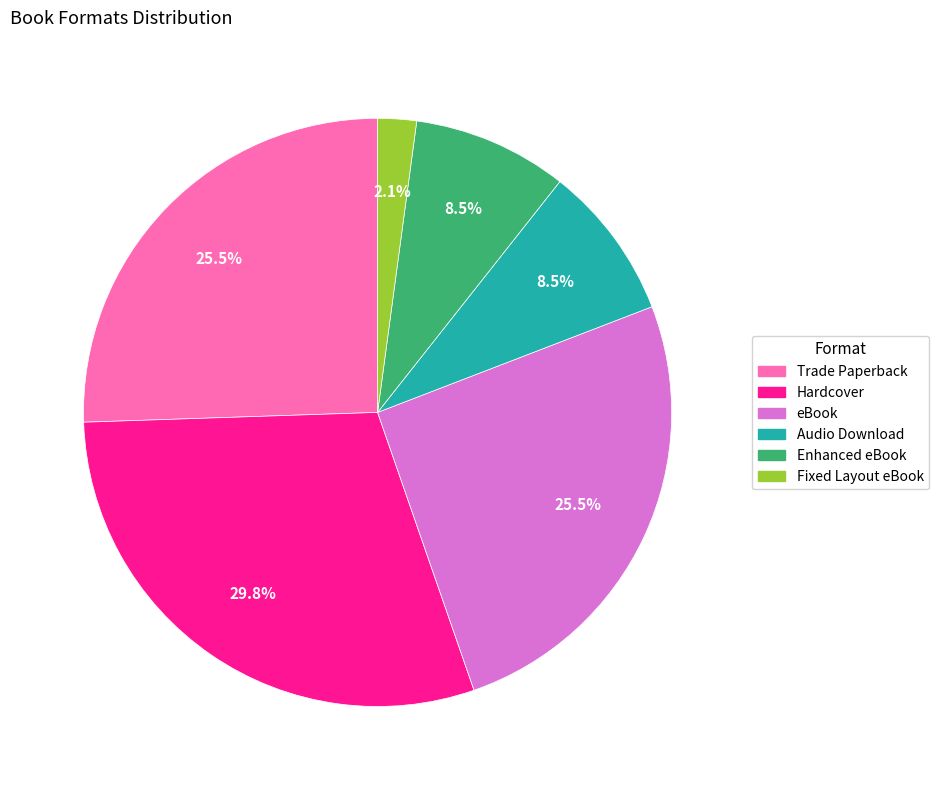

To the nearest percent, what is the combined percentage of Trade Paperback and eBook?

51%